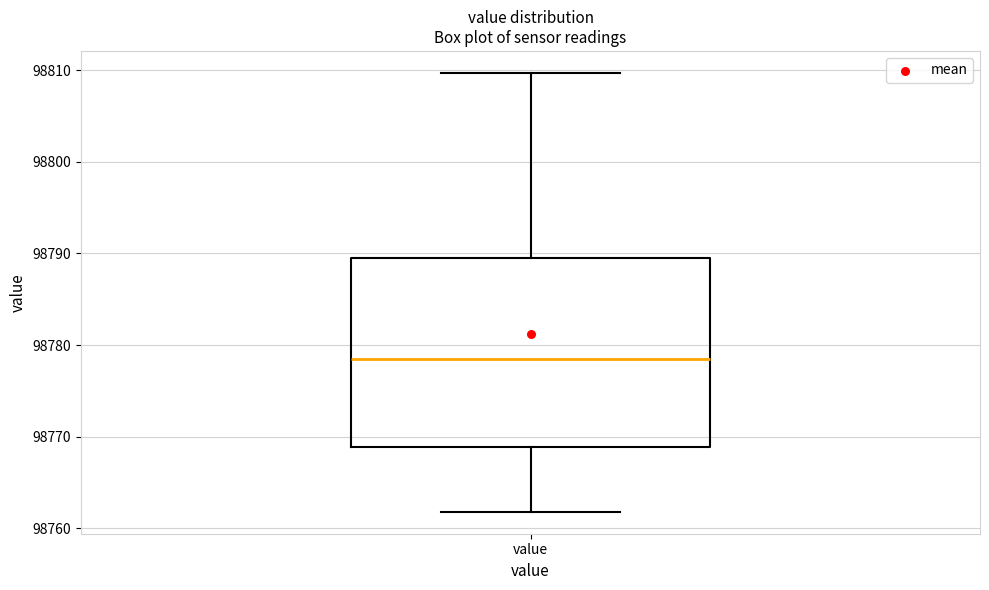

Where does the median line of the box for value sit on the y-axis? The values are not printed on the chart, so give them approximately, as read against the axis.

98778